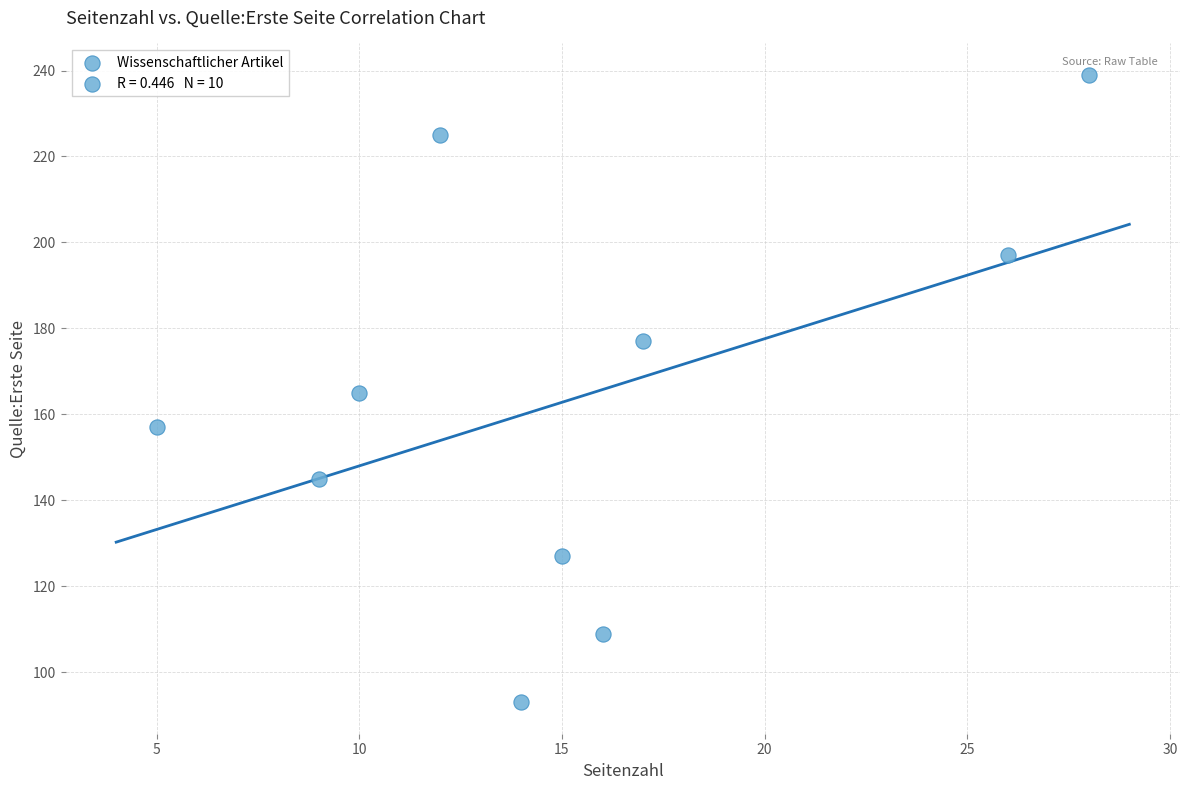

What is the average Y value?

163